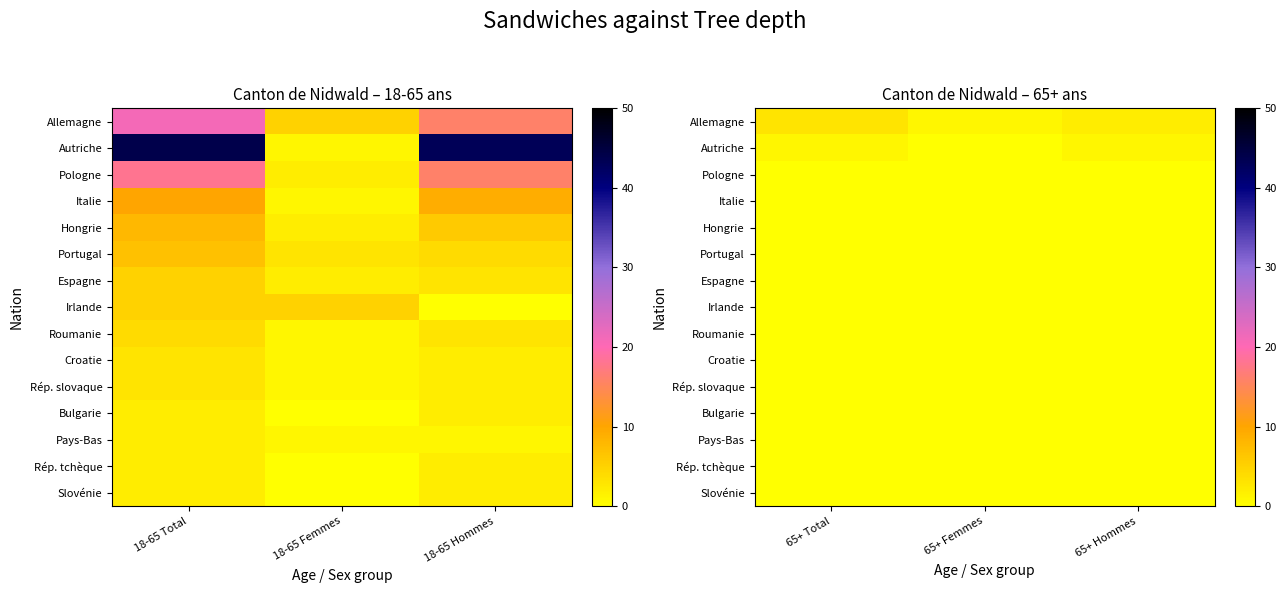

At 65+ Femmes, list the series in order from smallest to largest.

Autriche, Pologne, Italie, Hongrie, Portugal, Espagne, Irlande, Roumanie, Croatie, Rép. slovaque, Bulgarie, Pays-Bas, Rép. tchèque, Slovénie, Allemagne